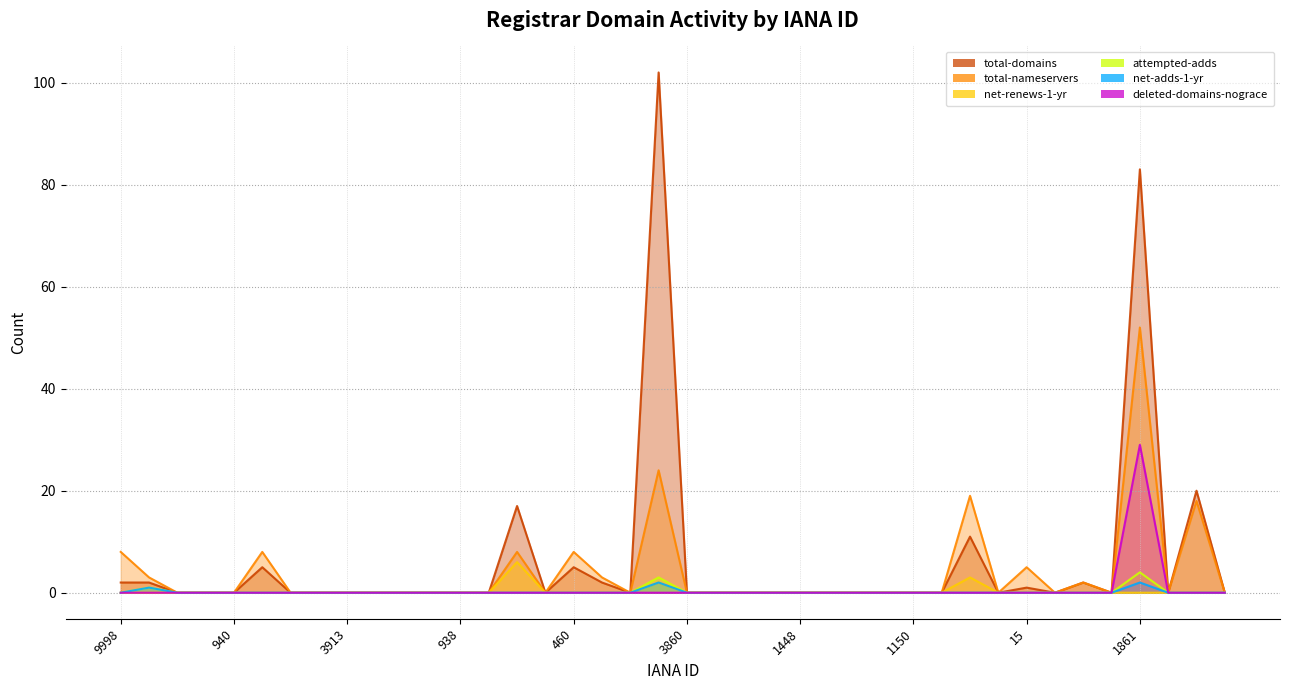

What is the average value of the deleted-domains-nograce series?

1